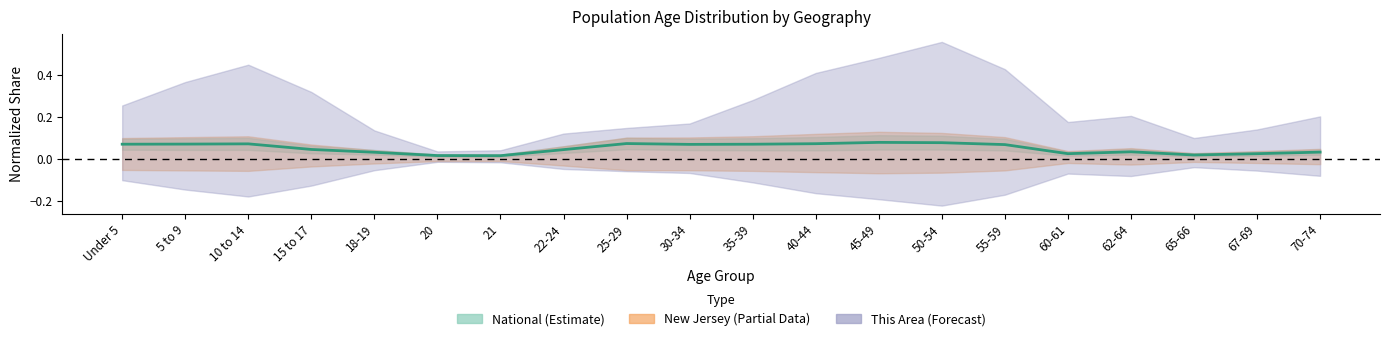

What position from the left is 45-49?

13